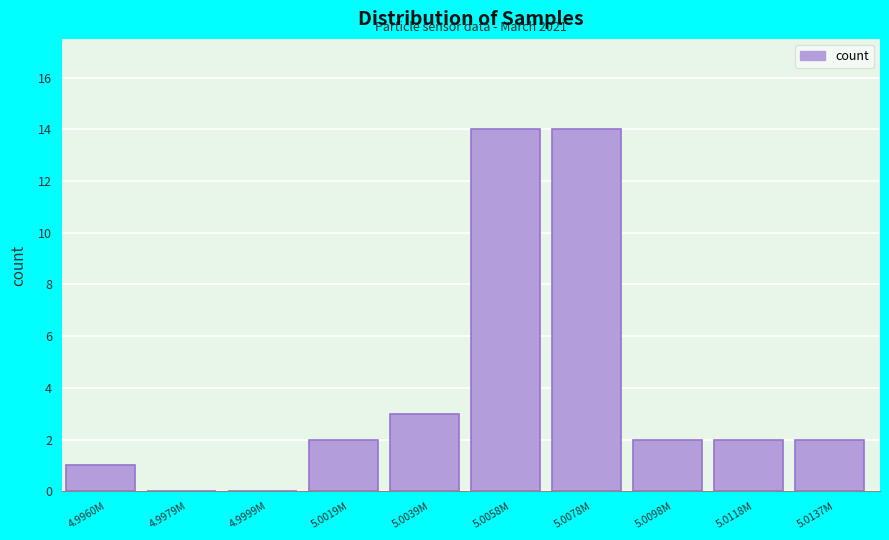

Reading right to left, what are all the values shown in this chart?

5.0137M=2	5.0118M=2	5.0098M=2	5.0078M=14	5.0058M=14	5.0039M=3	5.0019M=2	4.9999M=0	4.9979M=0	4.9960M=1